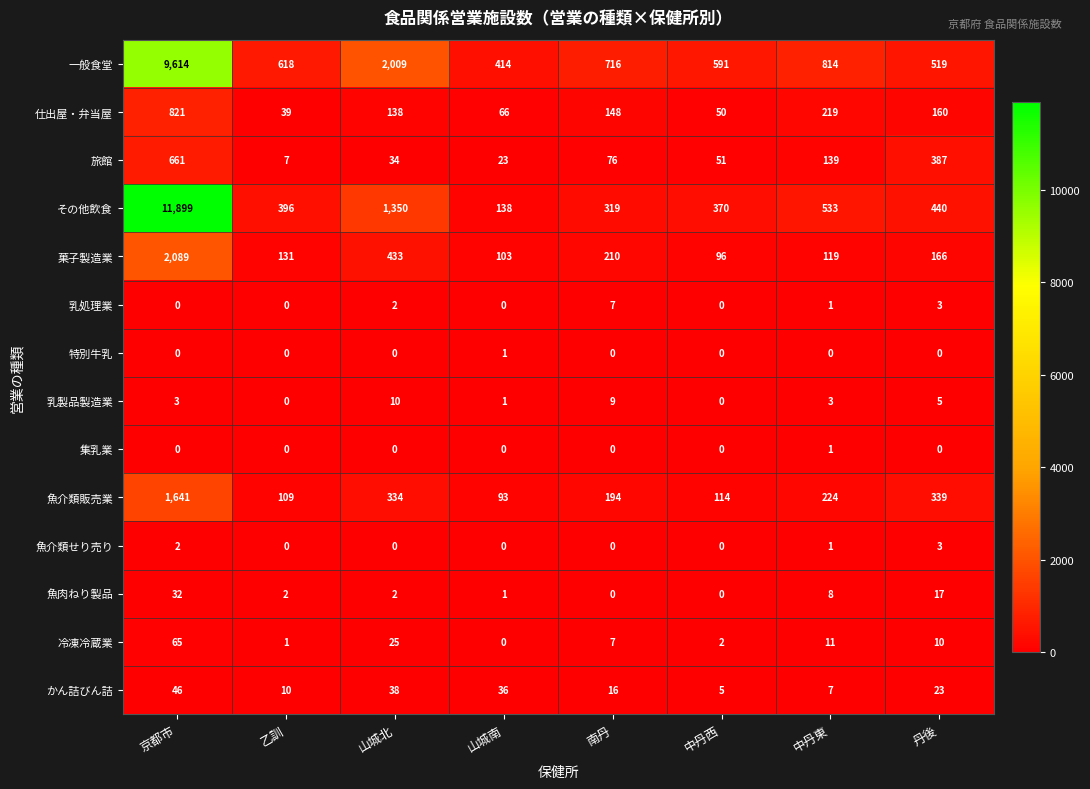

Where does the その他飲食 series first go above 440?

京都市